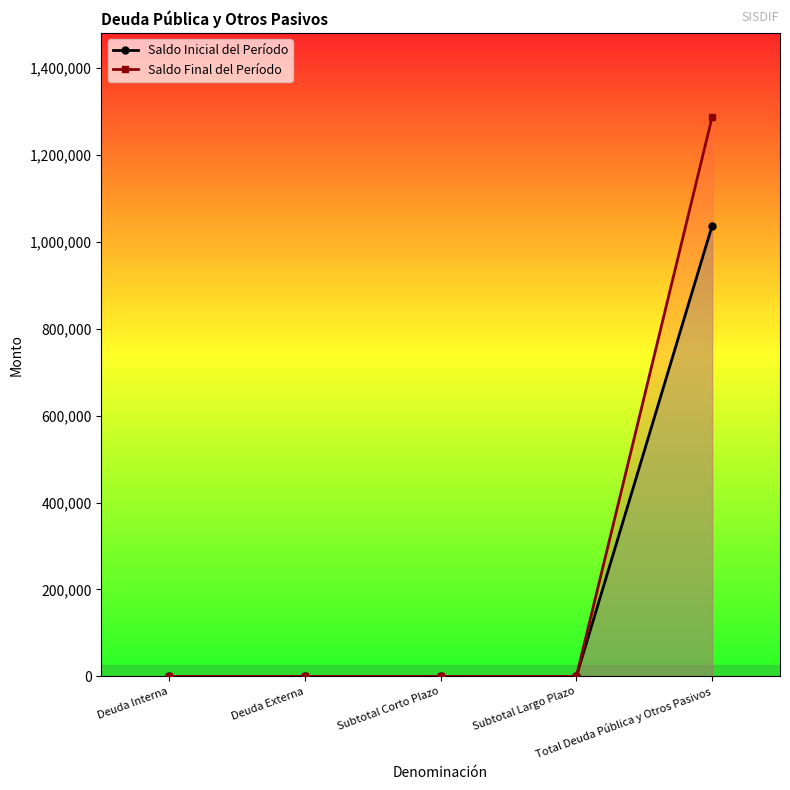

Which series has the widest spread of values?

Saldo Final del Período